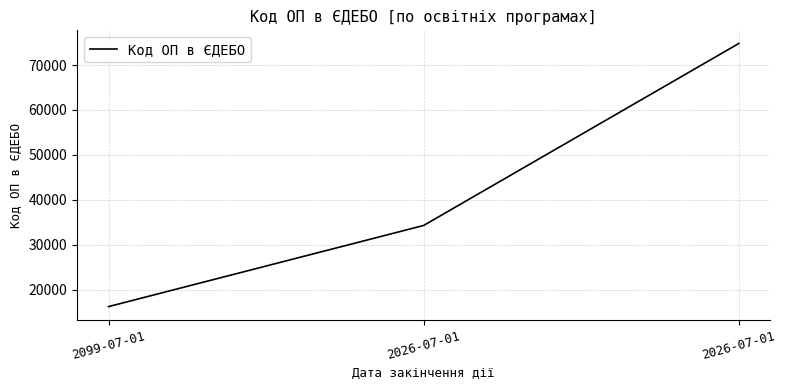

The value at 2026-07-01 is 27189. True or false?

False